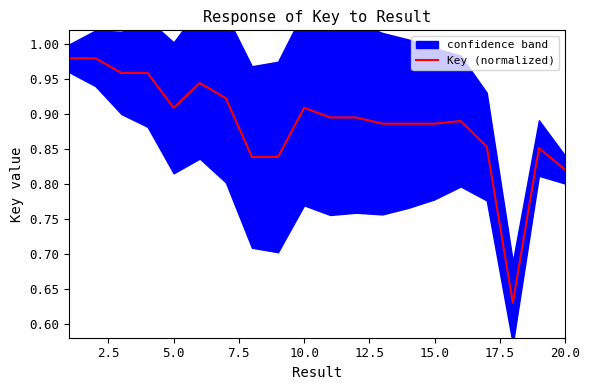

The value of Key (normalized) at 20.0 is 0.4. True or false?

False